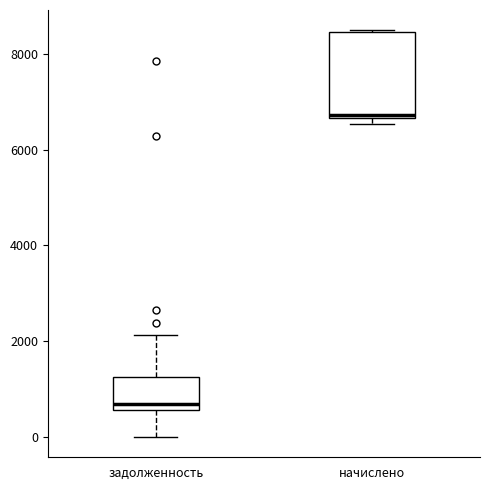

Comparing the boxes themselves (not the whiskers), which one is the tallest?

начислено